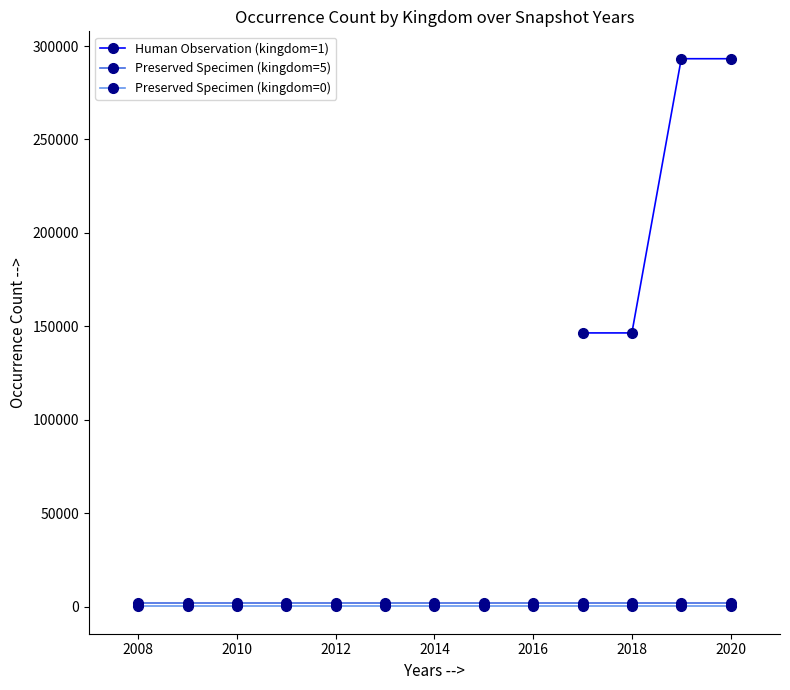

True or false: PRESERVED_SPECIMEN (kingdom=5) has a value of 1788 at 2015.

True